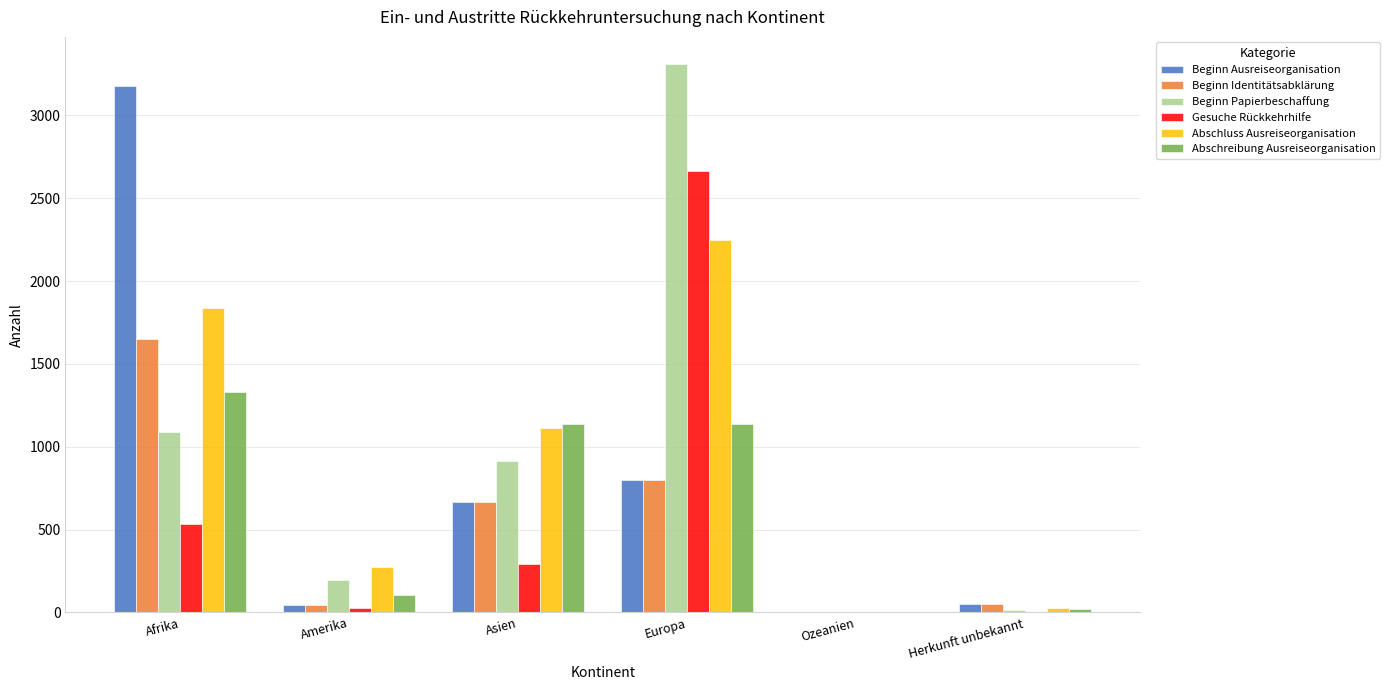

What are all the series names shown in the legend?

Beginn Ausreiseorganisation, Beginn Identitätsabklärung, Beginn Papierbeschaffung, Gesuche Rückkehrhilfe, Abschluss Ausreiseorganisation, Abschreibung Ausreiseorganisation